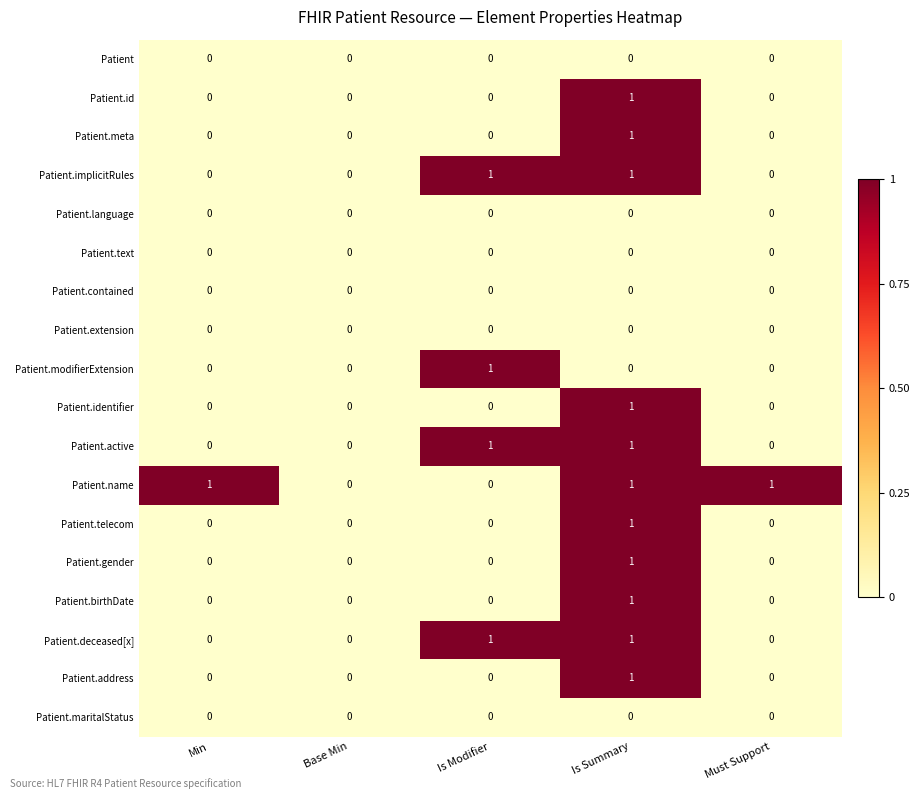

The Patient.name series shows 0 at Base Min. True or false?

True